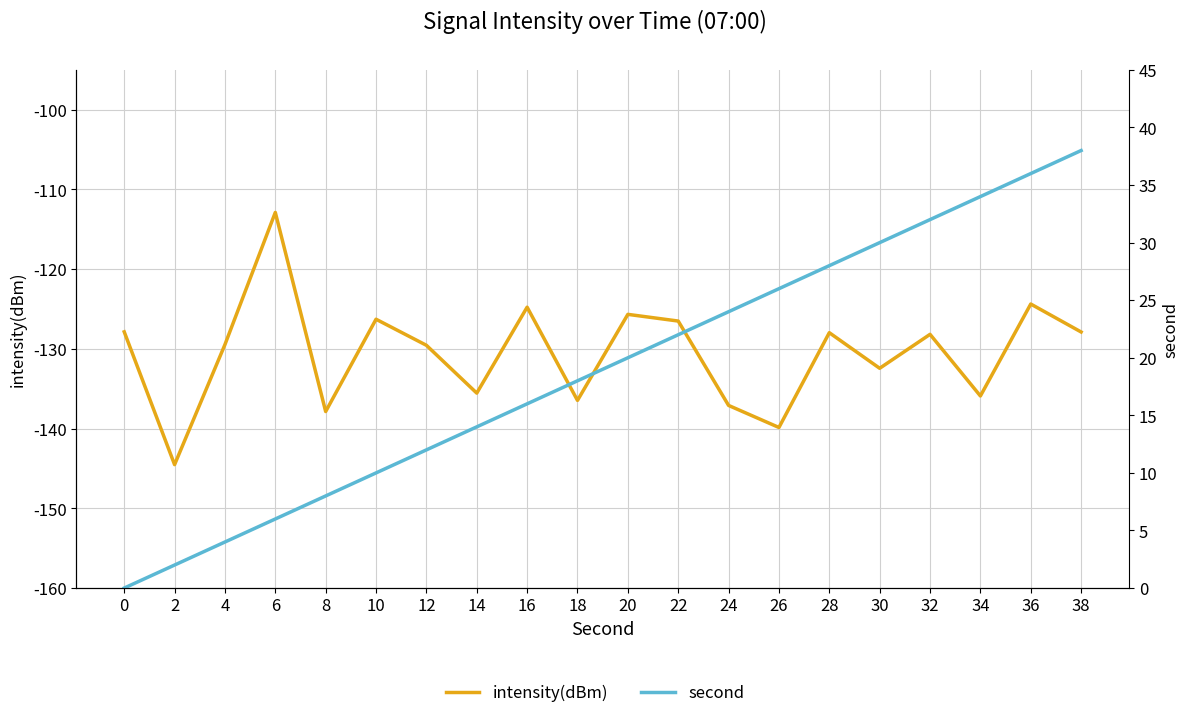

Is the value of second at 14 greater than the value of intensity(dBm) at 34?

Yes